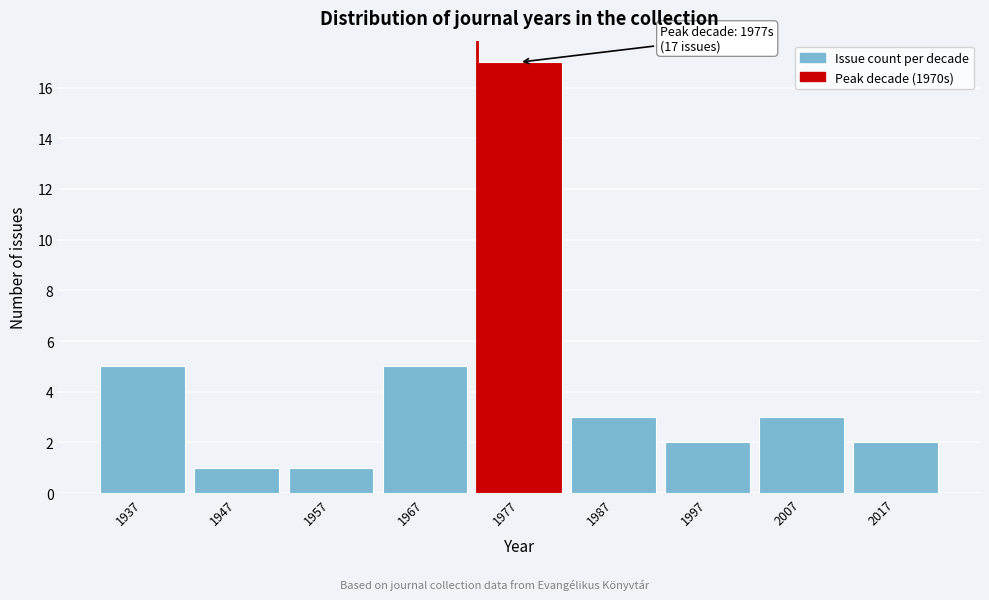

Reading left to right, transcribe all the data shown in this chart.

5	1	1	5	17	3	2	3	2